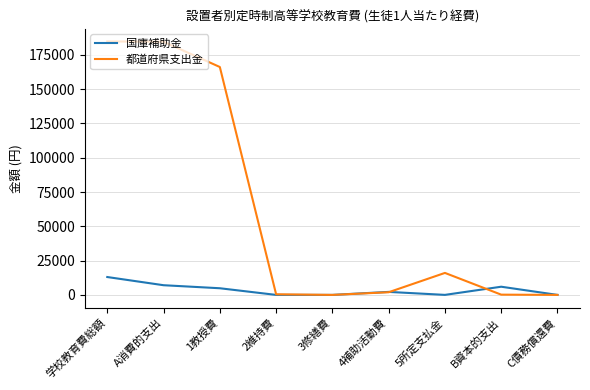

Which series has the widest spread of values?

都道府県支出金